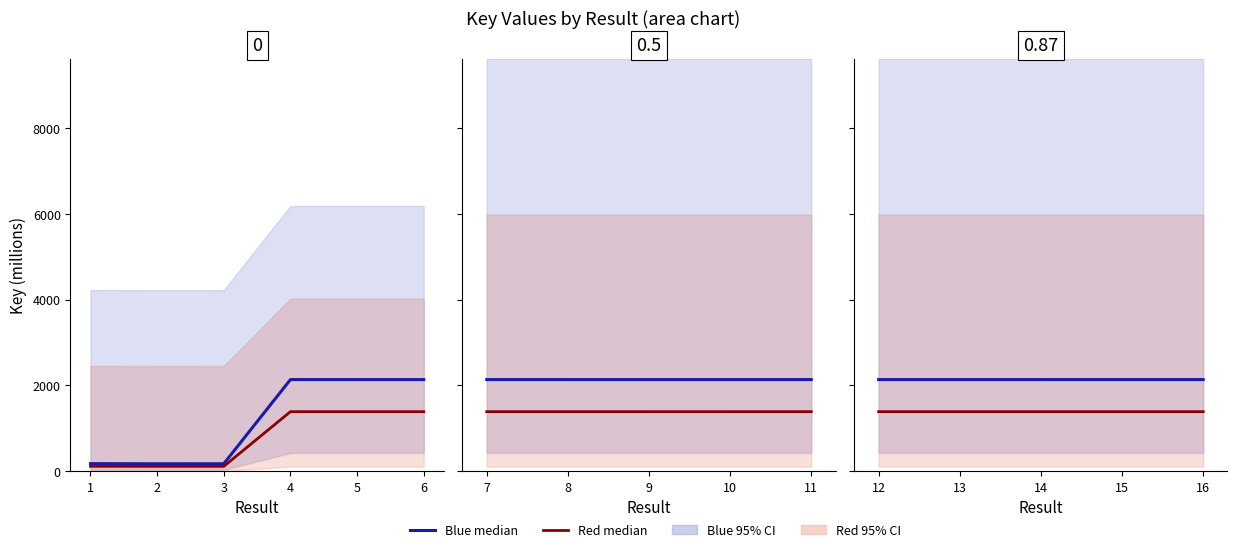

True or false: Red median has more than 0 interior local peaks.

True